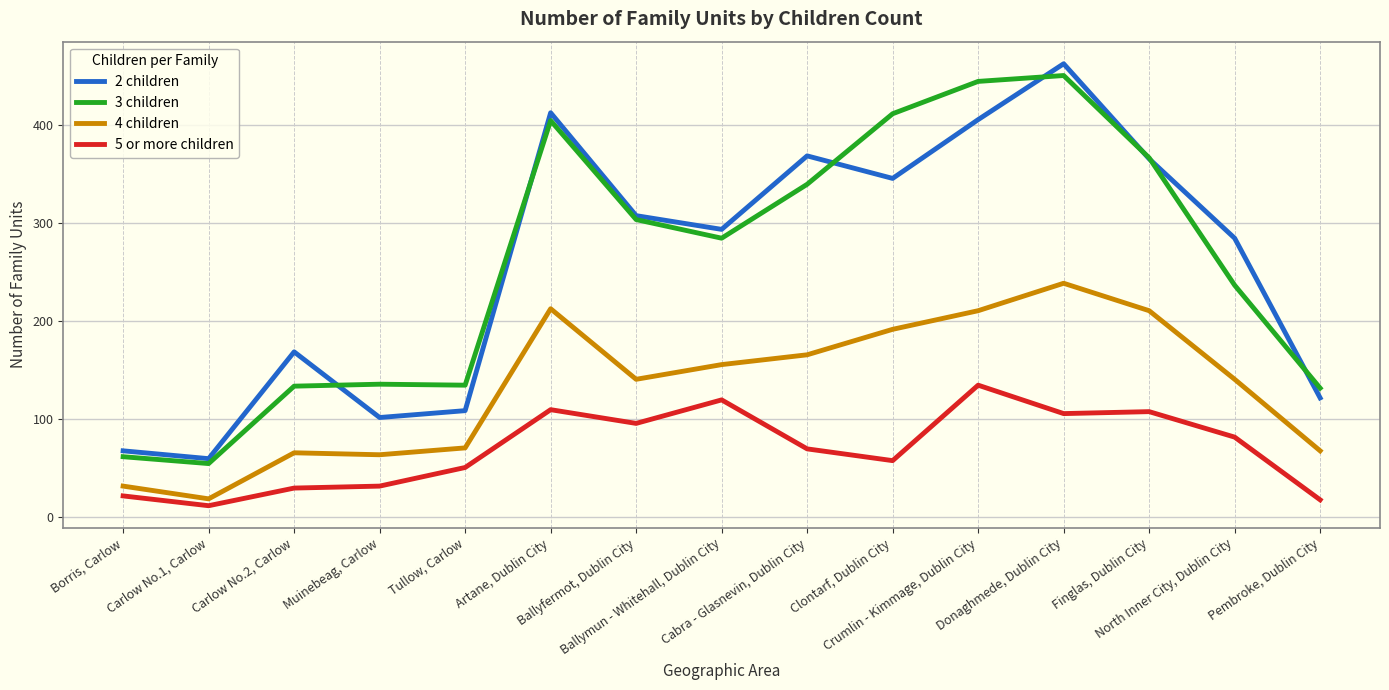

How many categories are shown in the chart?

15